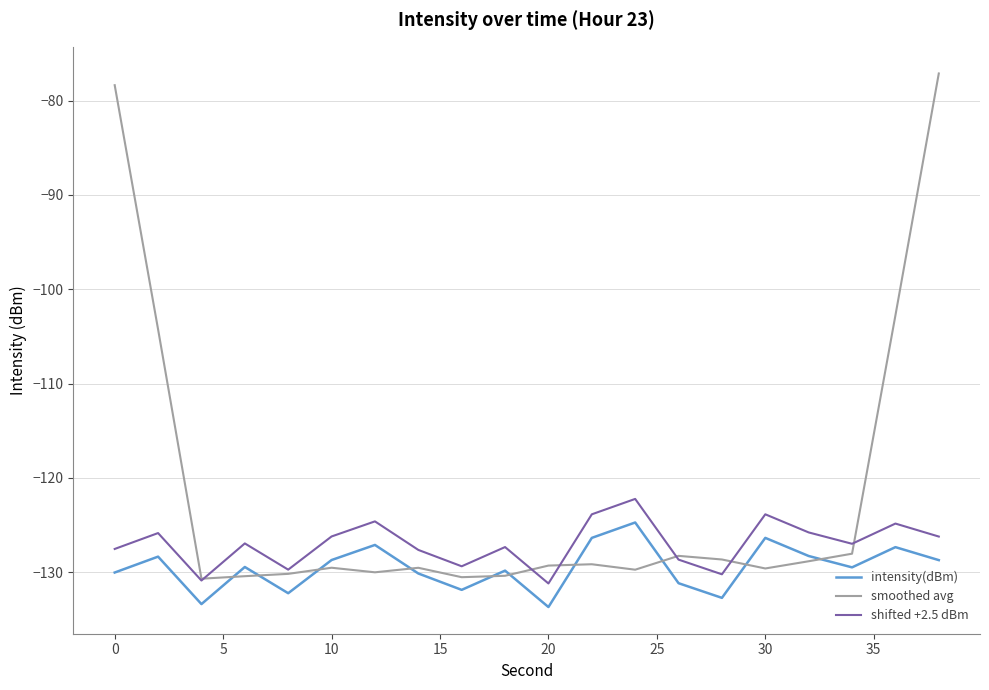

True or false: smoothed avg has more than 0 points higher than both neighbors.

True